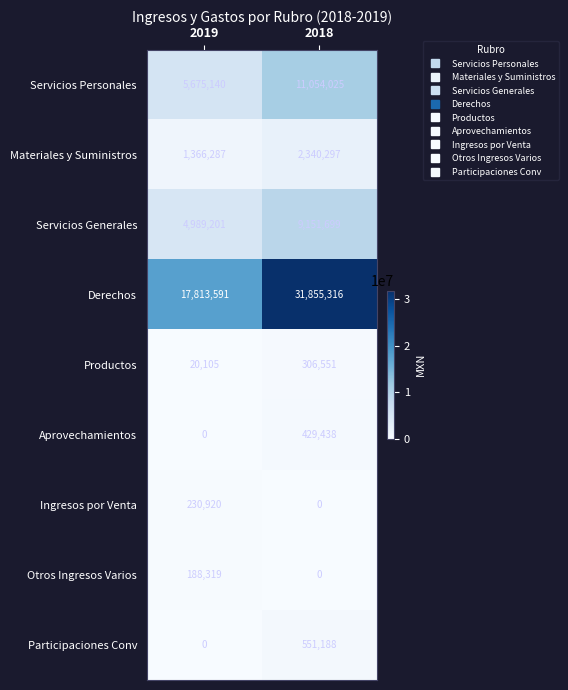

What is the approximate value of Materiales y Suministros at 2019?

1366287